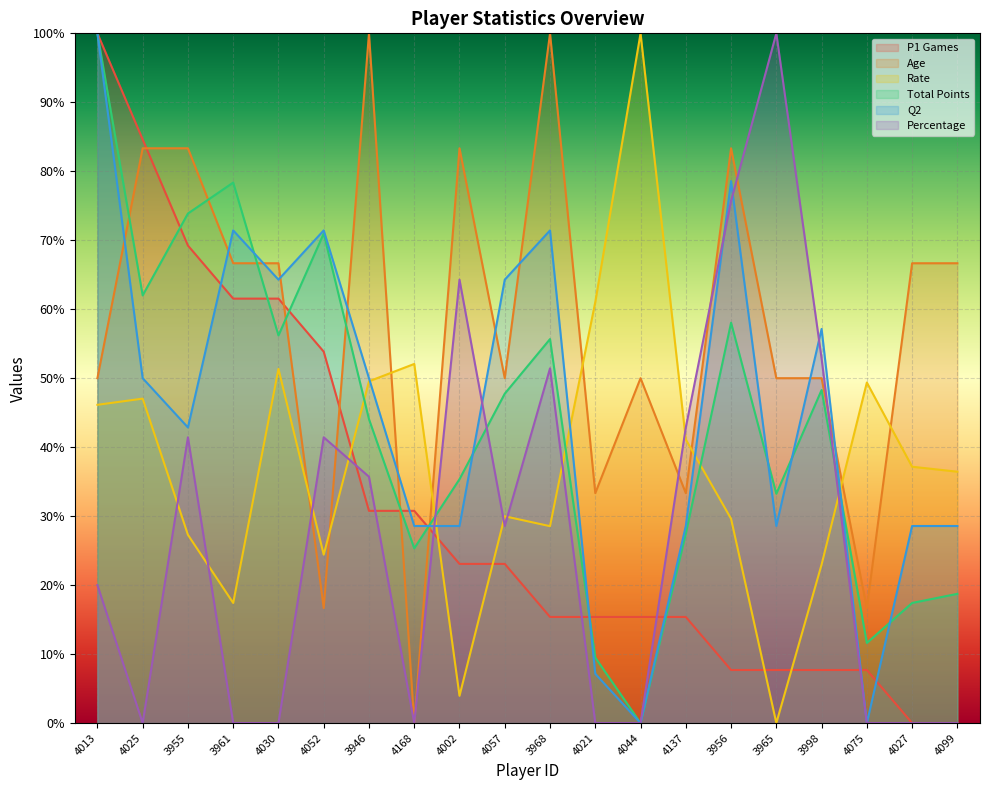

Where do P1 Games and Total Points first cross each other?

4025 and 3955